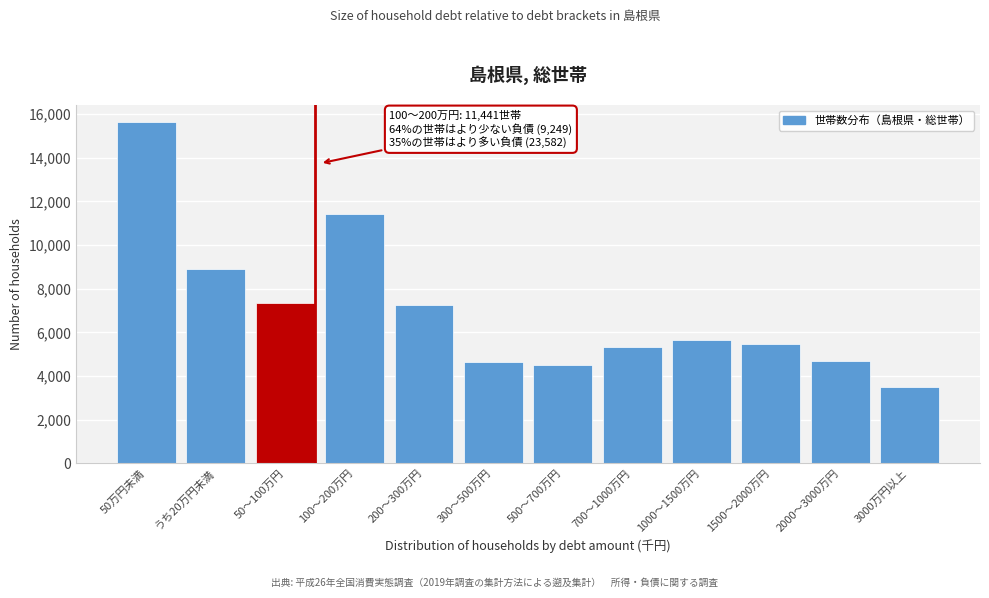

What is the average value?

7029